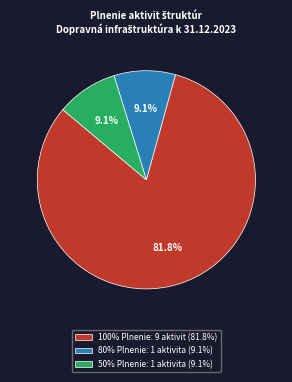

Is there a majority slice in this chart?

Yes